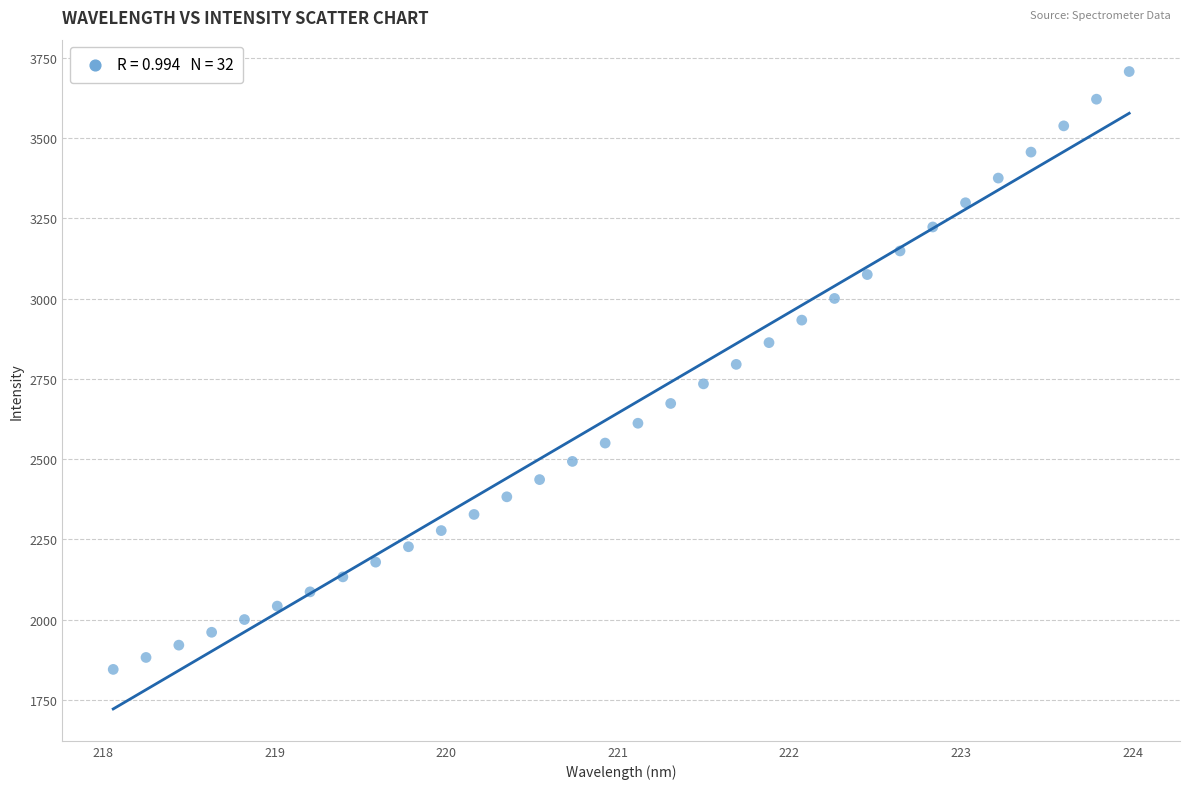

What is the range of Y values (max minus min)?

1861.8